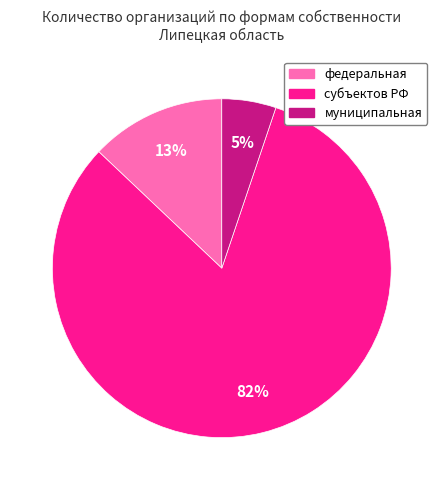

Is there any slice that represents more than half of the pie?

Yes